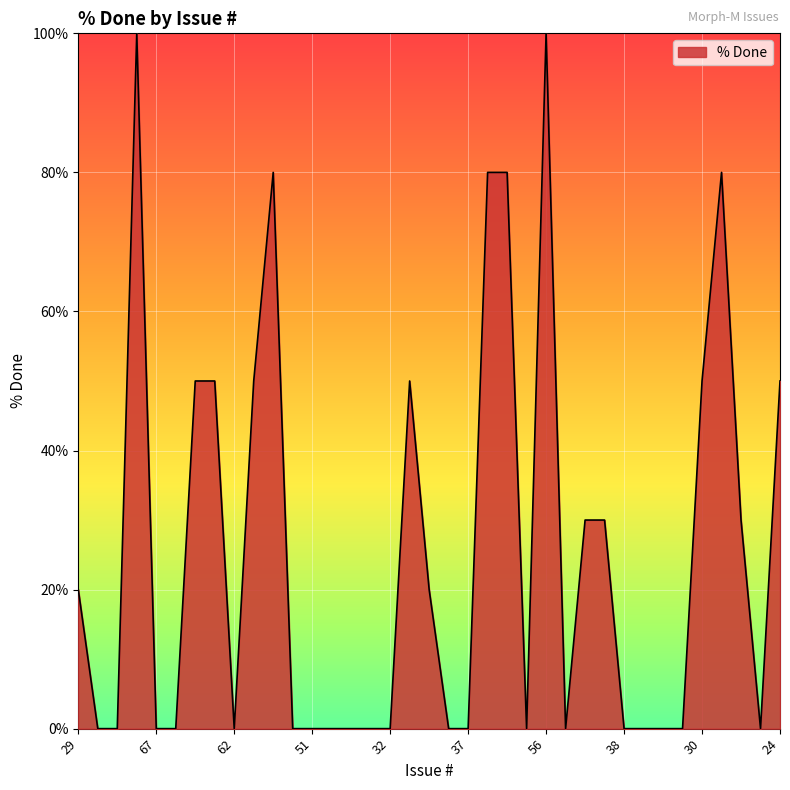

Does the chart display data point markers on the line(s)?

No